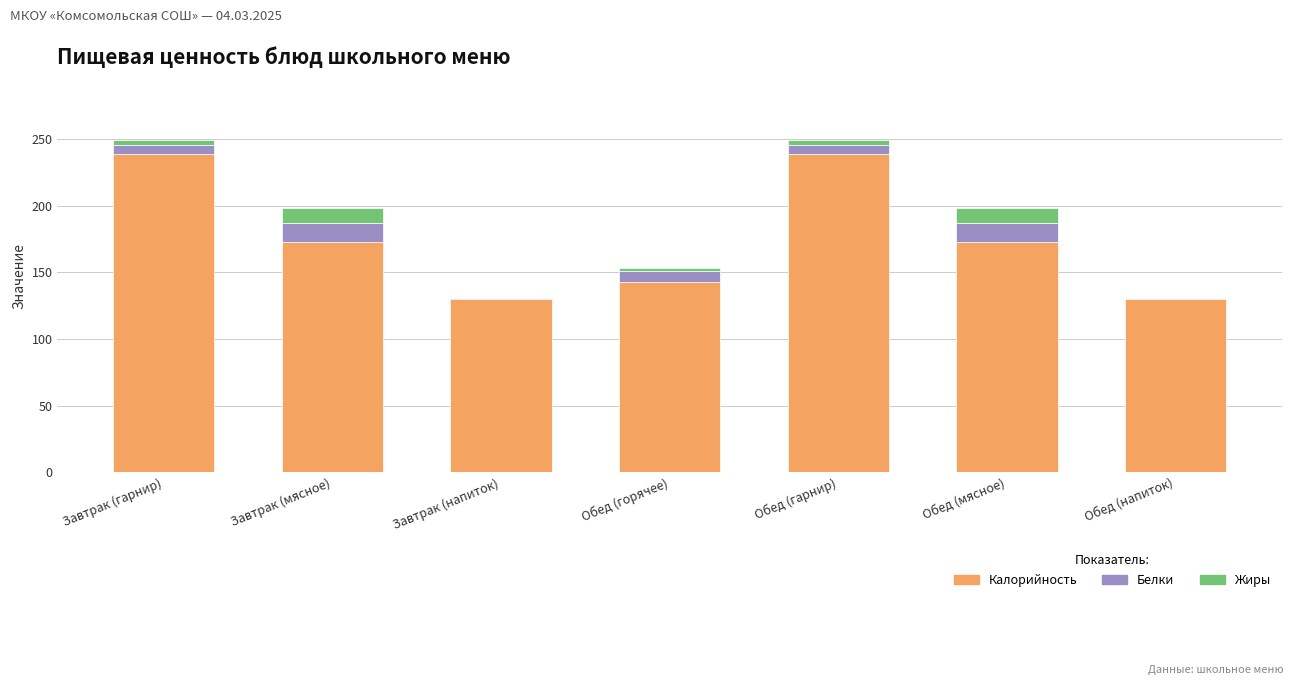

True or false: Калорийность has a value of 60.9 at Обед (горячее).

False